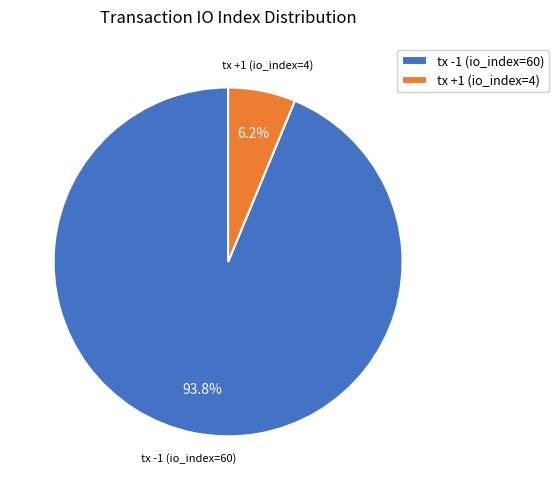

Which has a higher value, tx +1 (io_index=4) or tx -1 (io_index=60)?

tx -1 (io_index=60)